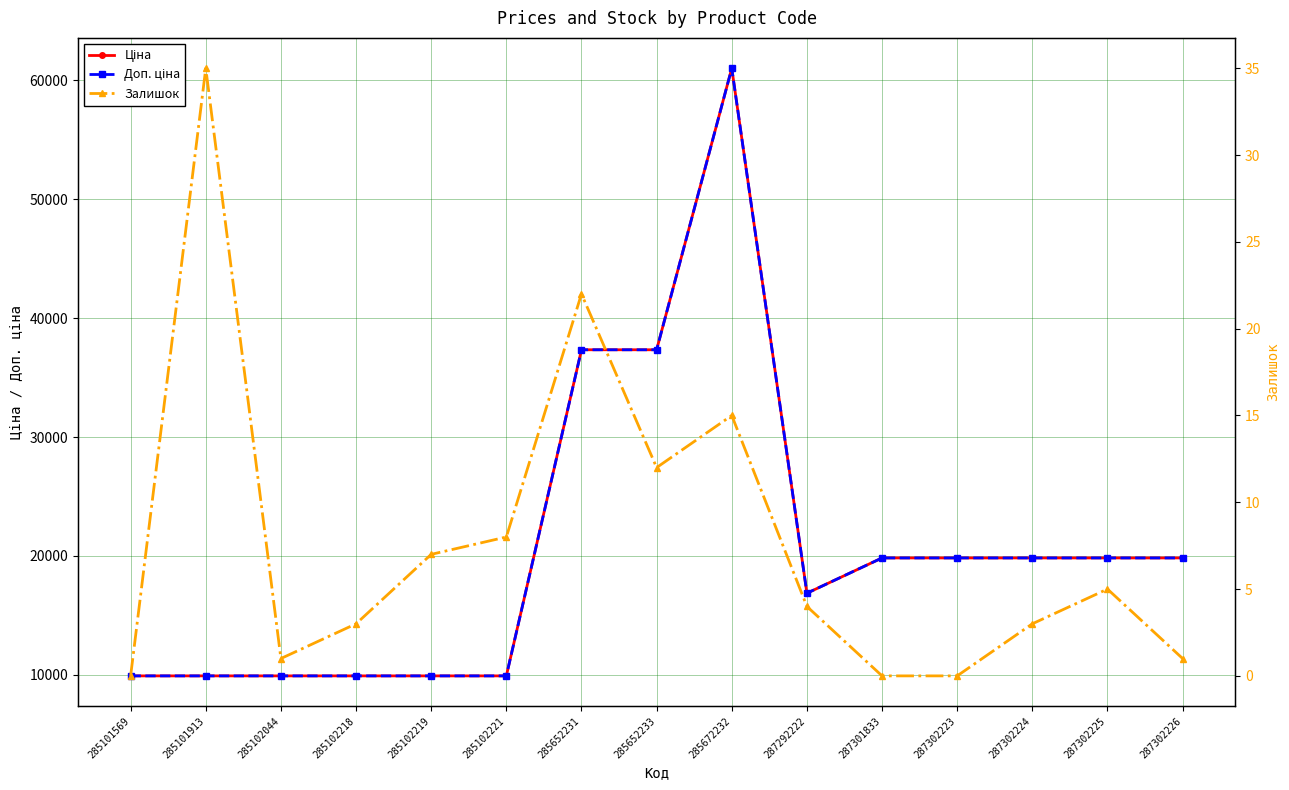

What are all the series names shown in the legend?

Ціна, Доп. ціна, Залишок